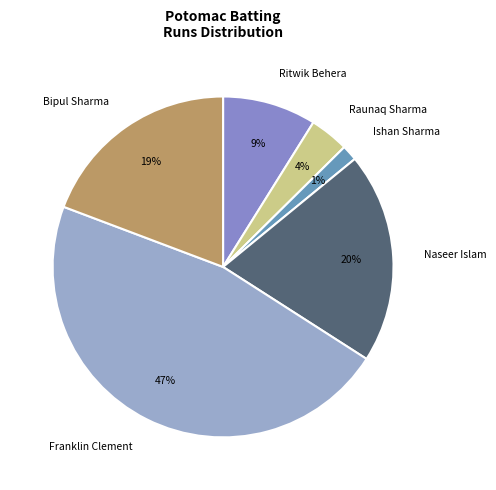

Does Ritwik Behera represent more than half of the total?

No